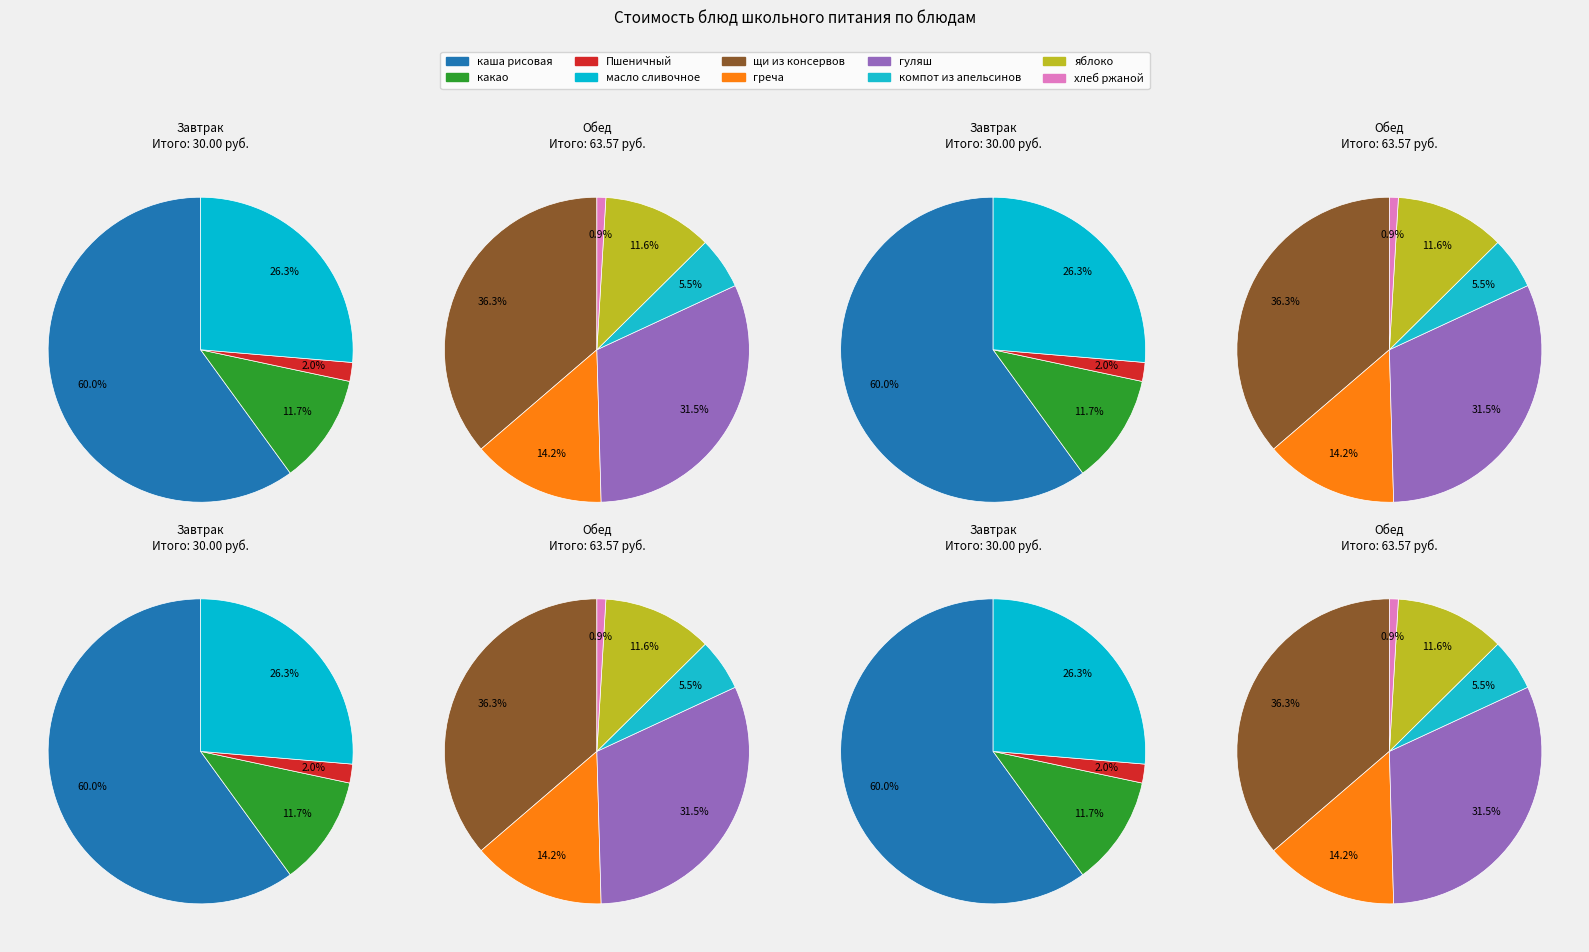

How many segments does this pie chart have?

10